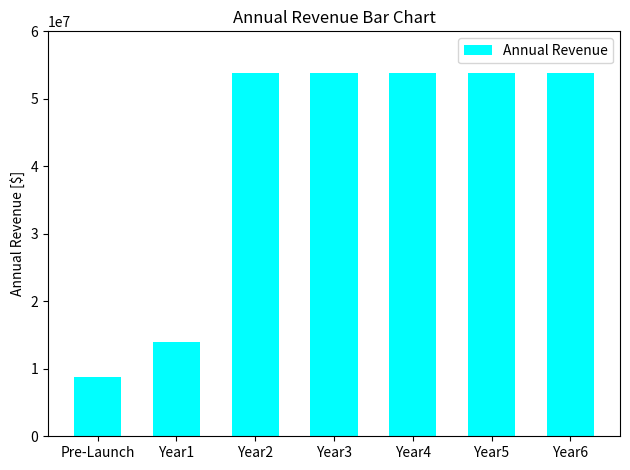

Where does the data first go above 53786955?

Year2